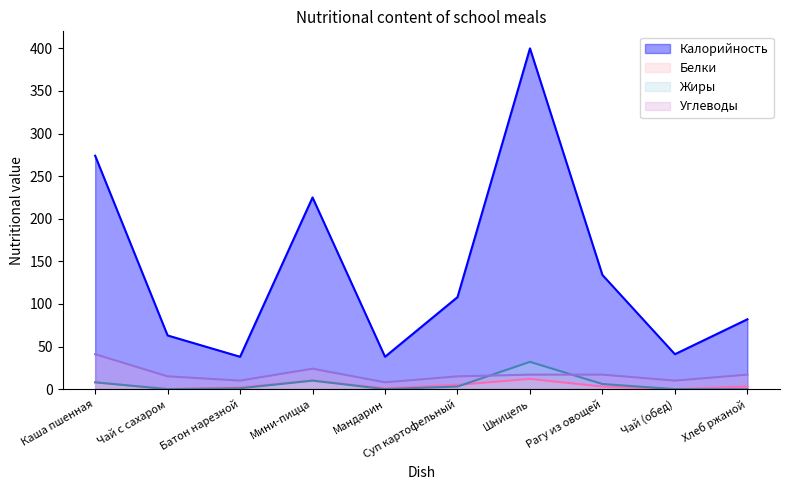

Which category has the highest value in the Белки (line) series?

Шницель